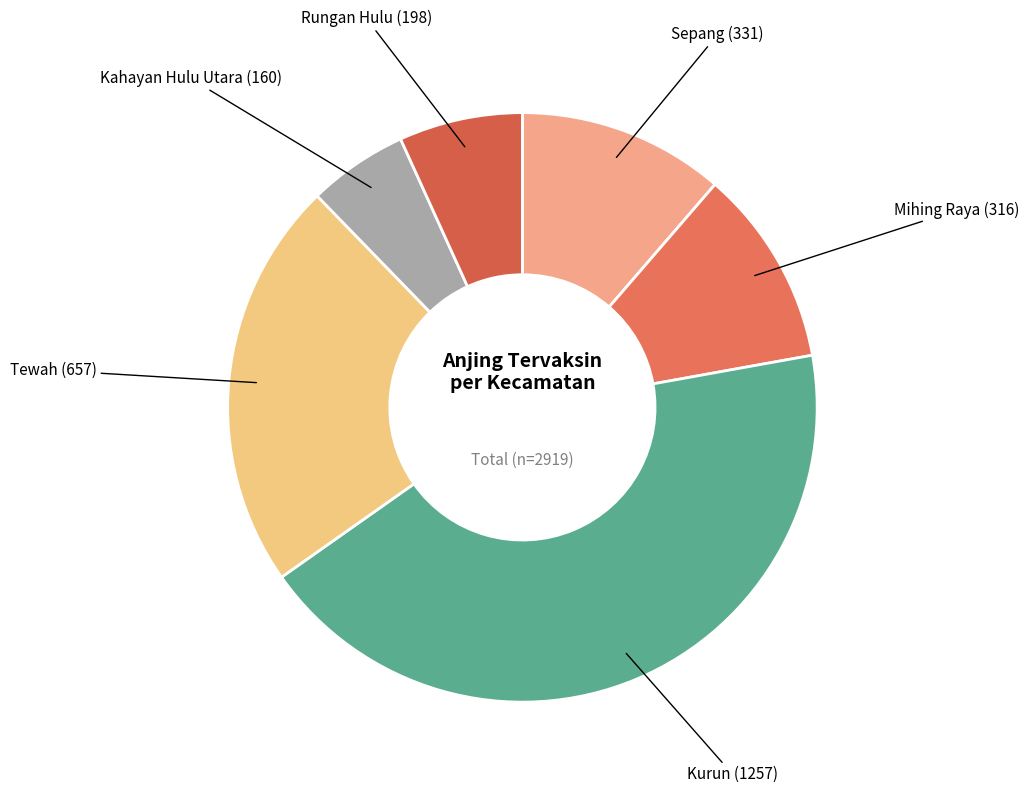

How many segments does this pie chart have?

6